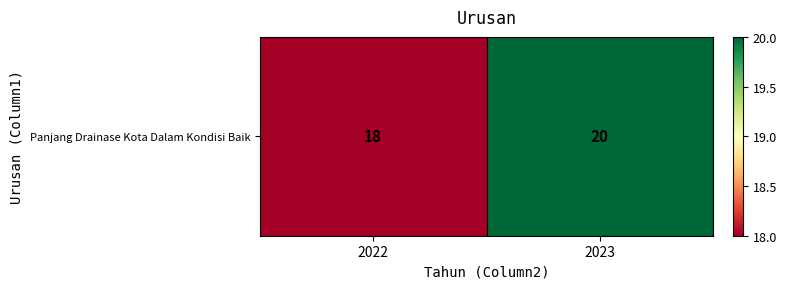

How many values are between 18 and 20?

2